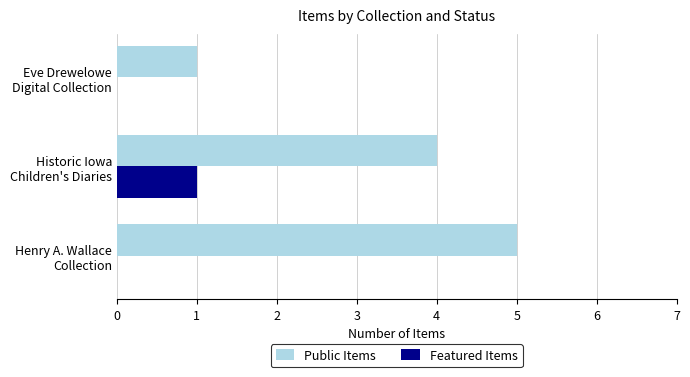

Count the number of categories in the chart.

3